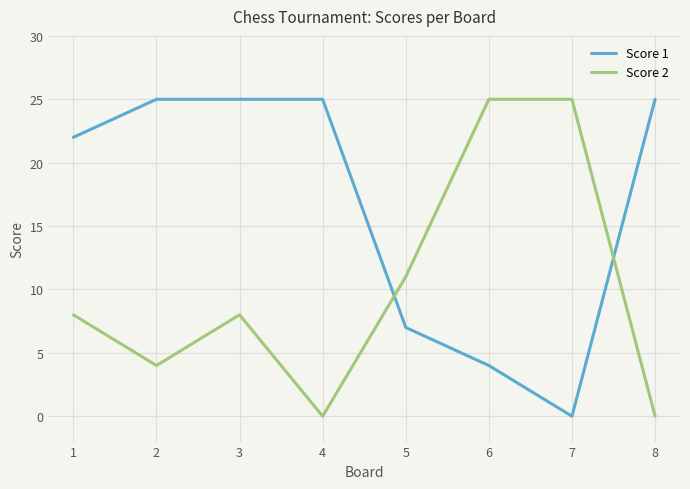

True or false: Score 1 and Score 2 intersect in this chart.

True